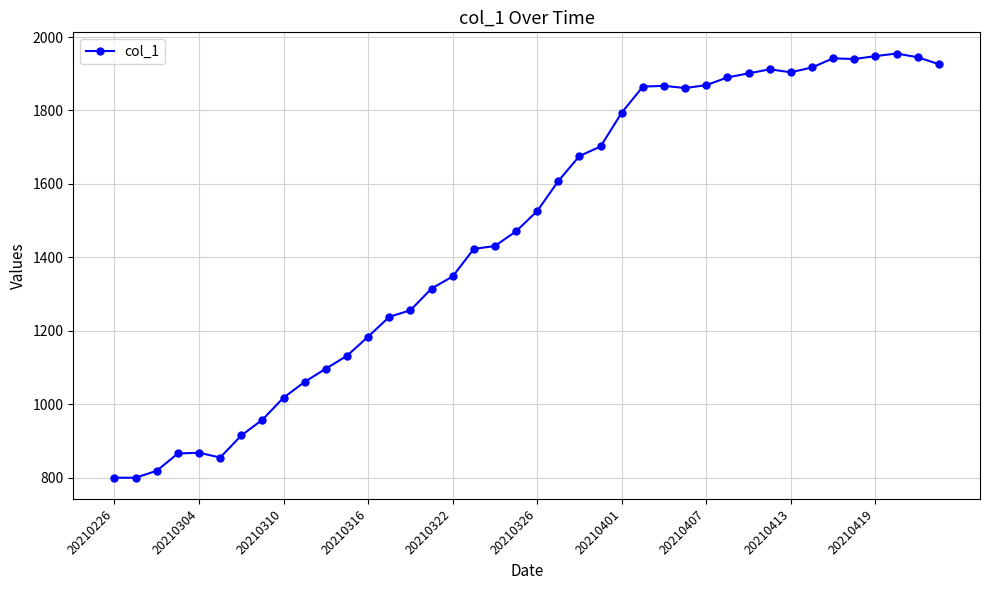

What is the difference between the maximum and minimum values?

1155